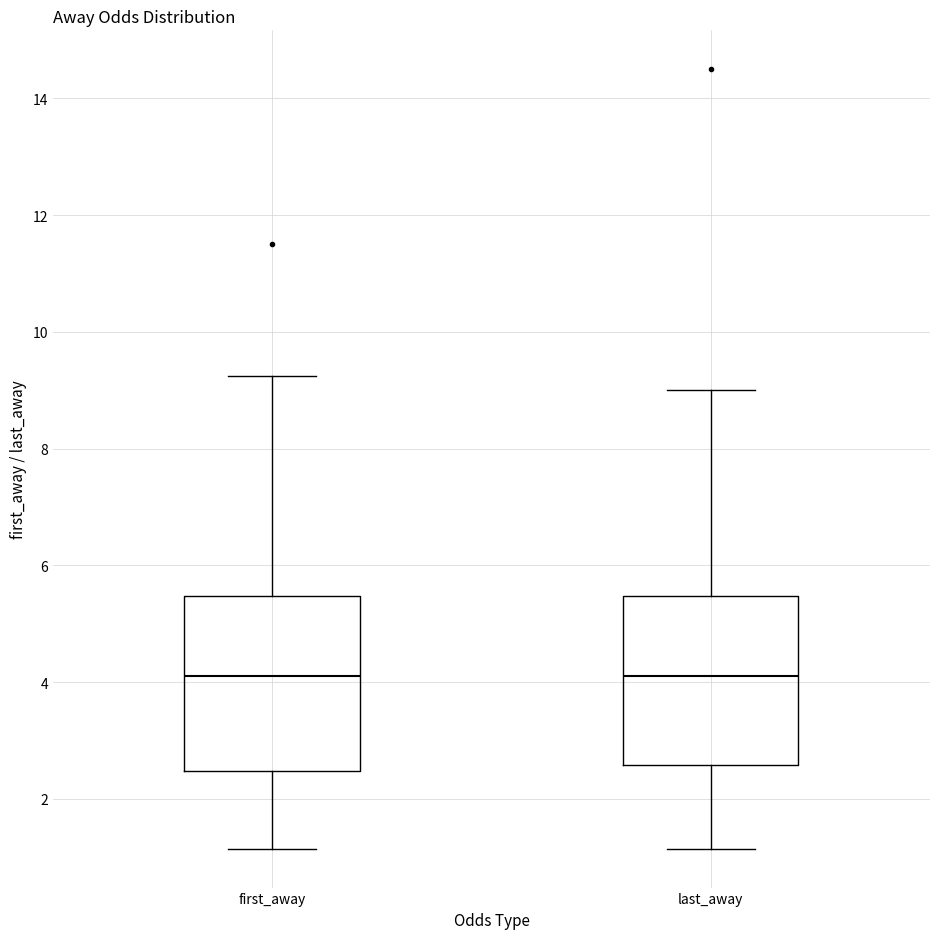

Reading left to right, read every box against the y-axis: the position of its median line, the range the box covers, and the ends of its whiskers. The values are not printed on the chart, so give them approximately, as read against the axis.

first_away: median 4.2, box 2.4 to 5.4, whiskers 1.2 to 9.2
last_away: median 4.2, box 2.6 to 5.4, whiskers 1.2 to 9.0